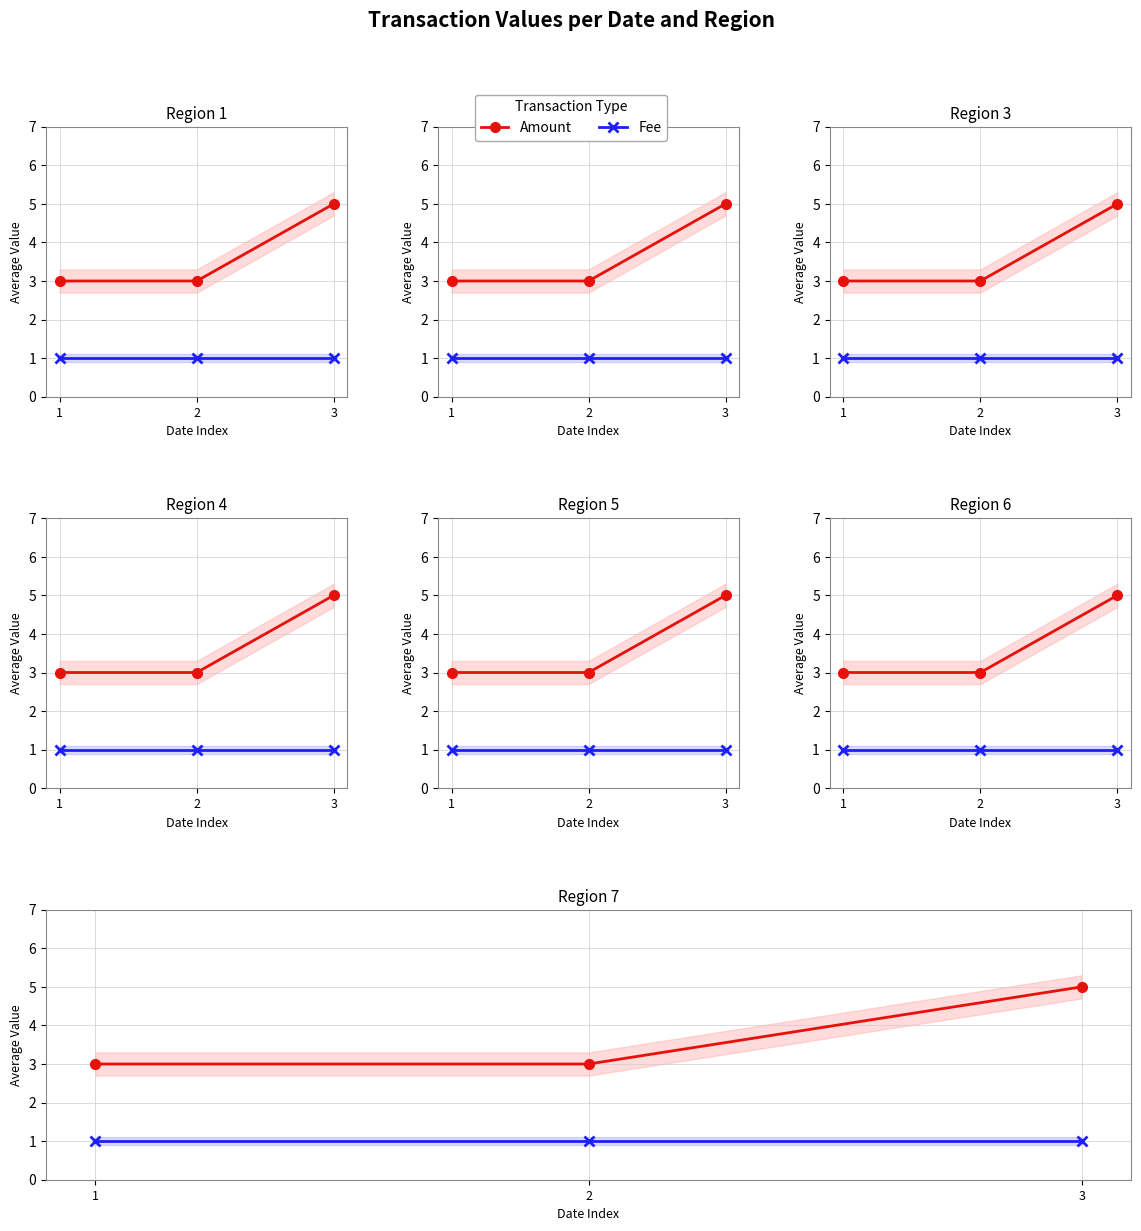

Count the number of categories in the chart.

3